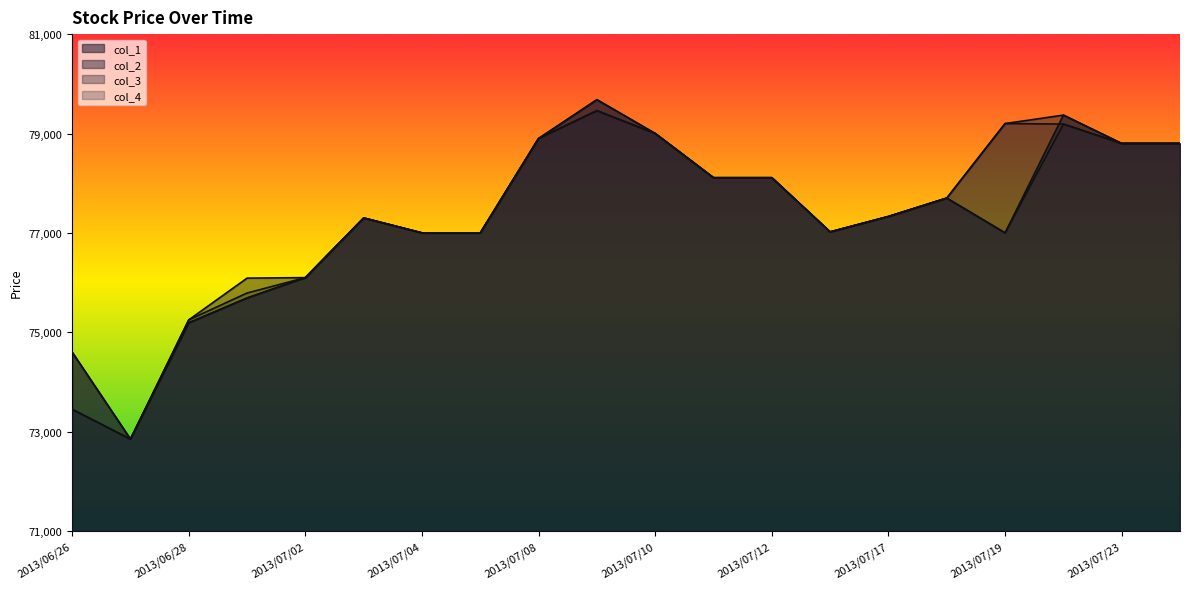

What position from the right is 2013/07/08?

12